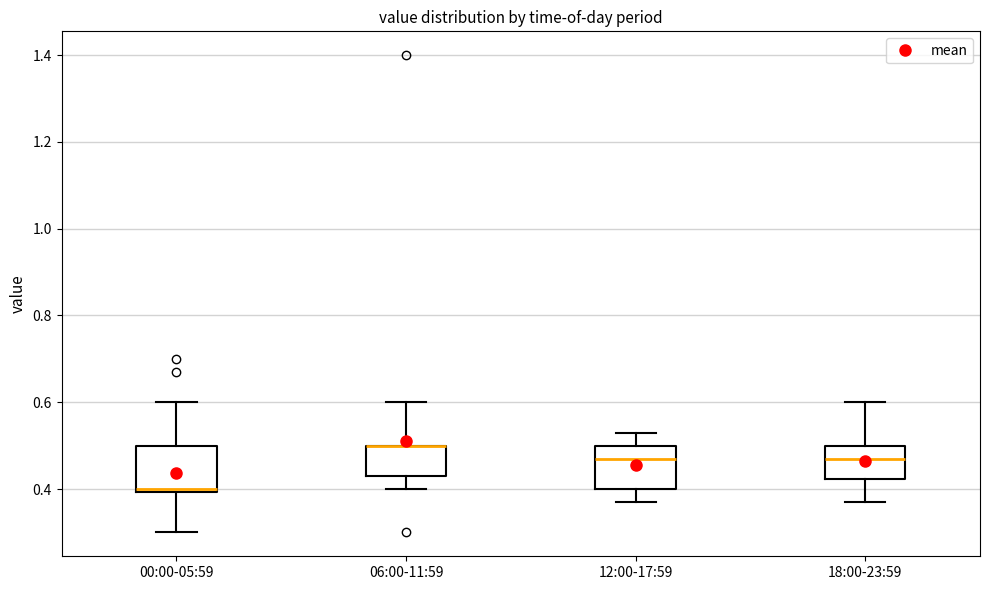

Where does the lower whisker of the box for 00:00-05:59 end on the y-axis? The values are not printed on the chart, so give them approximately, as read against the axis.

0.30